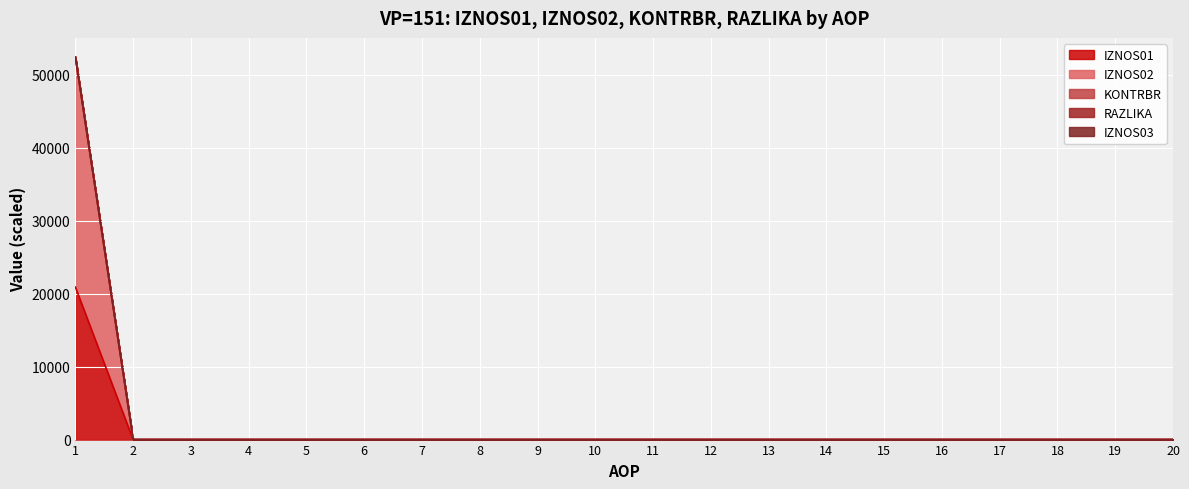

How many positive values does the KONTRBR series have?

1